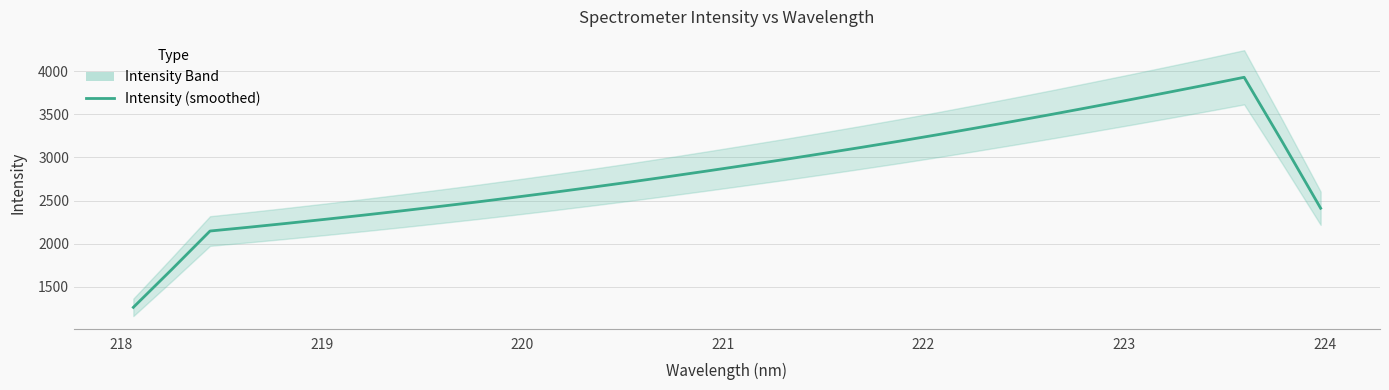

How many data points are above 2844?

16